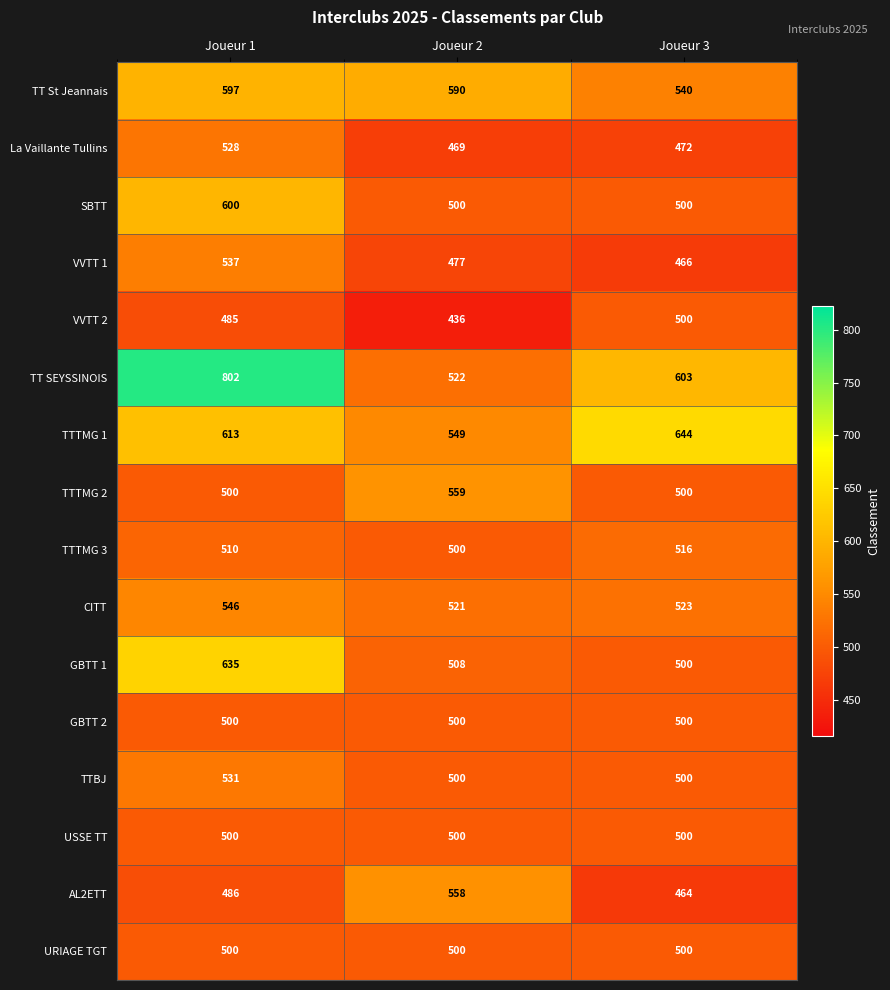

What is the sum of the CITT values at Joueur 3 and Joueur 1?

1069